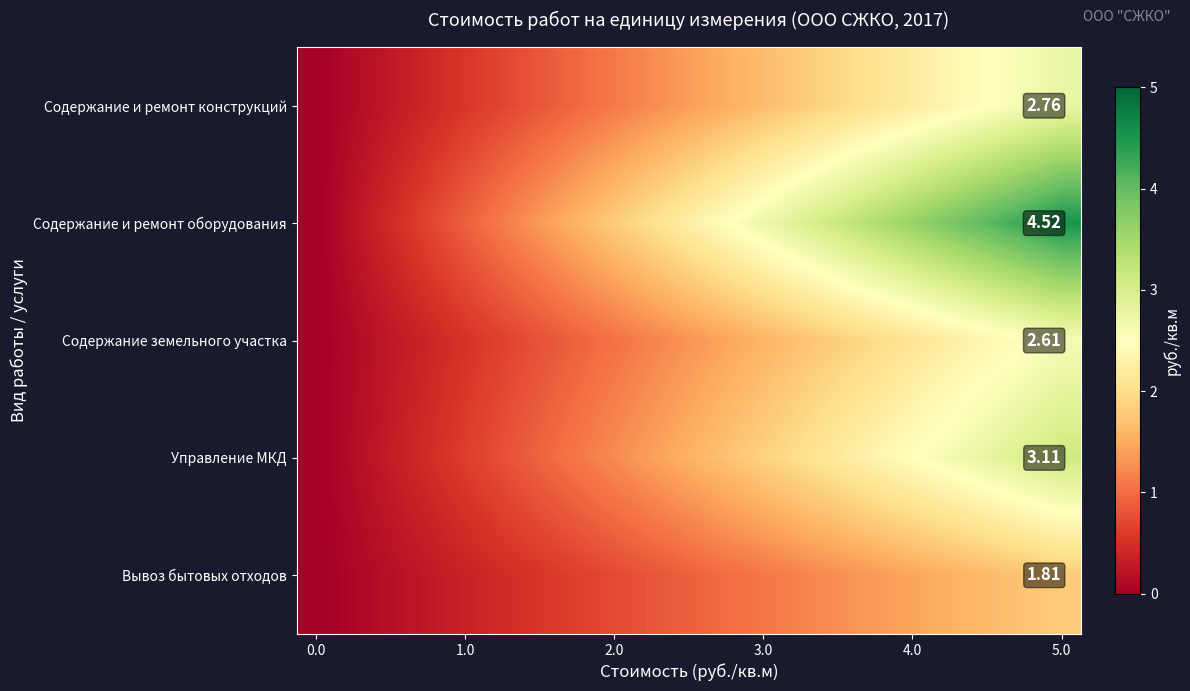

What is the average value of the Содержание и ремонт конструкций series?

1.4